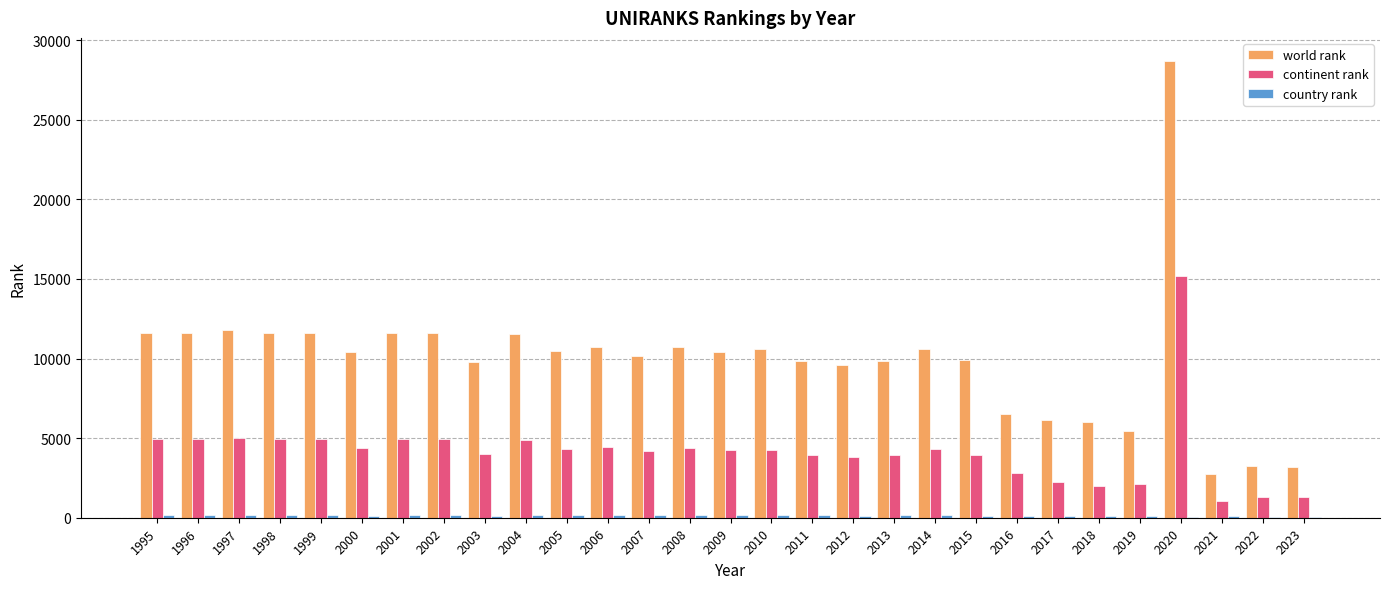

At which category does the chart reach its peak across all series?

2020